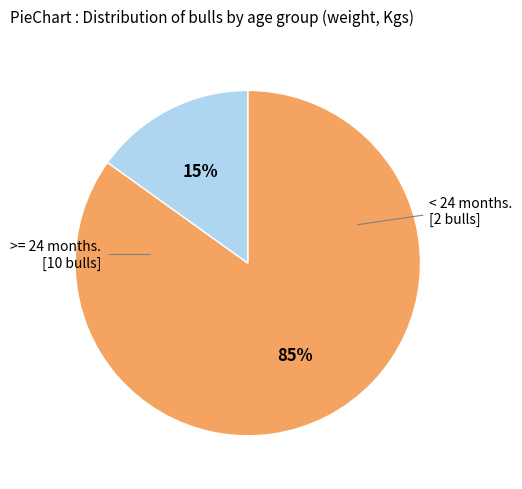

To the nearest percent, what is the average slice percentage?

50%